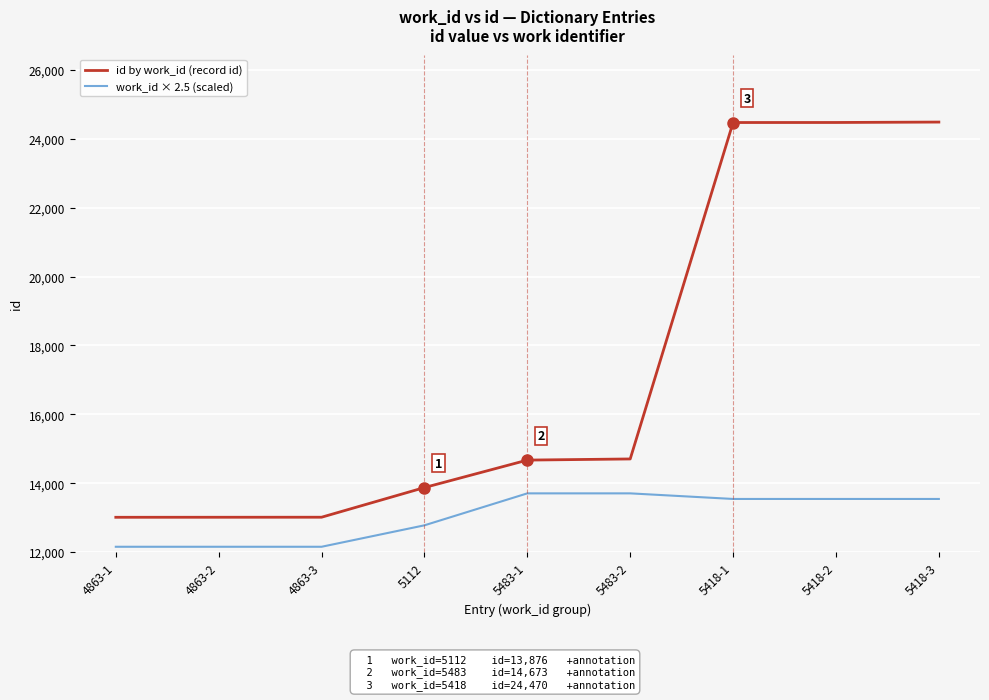

Does the chart display data point markers on the line(s)?

No